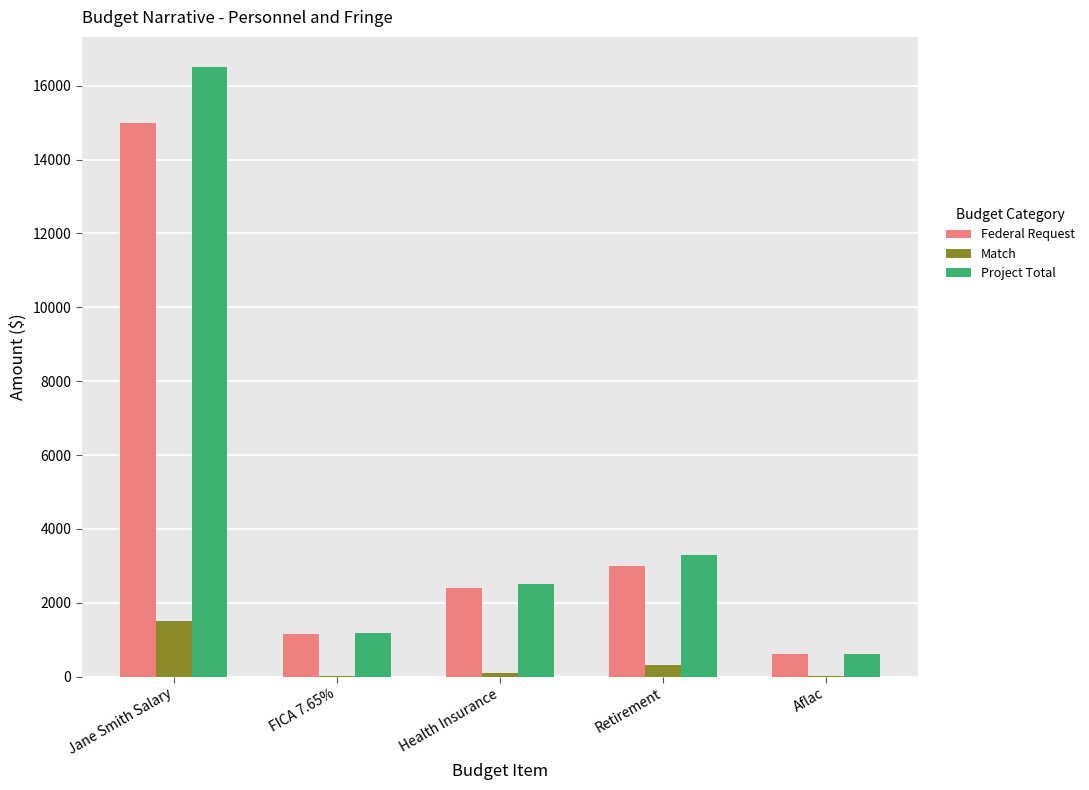

Which series has the largest range (max minus min)?

Project Total